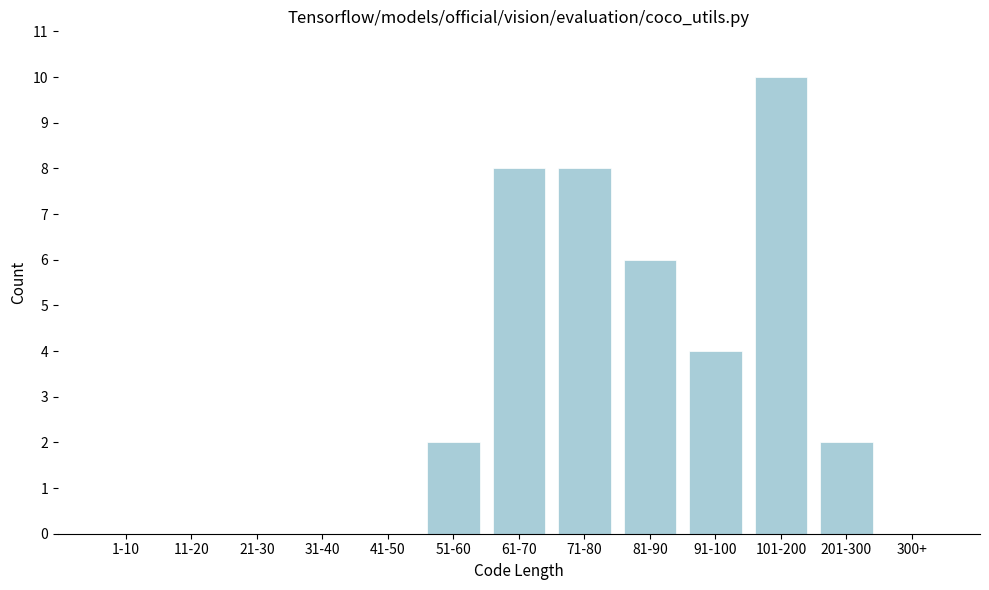

Reading right to left, transcribe all the data shown in this chart.

300+=0	201-300=2	101-200=10	91-100=4	81-90=6	71-80=8	61-70=8	51-60=2	41-50=0	31-40=0	21-30=0	11-20=0	1-10=0